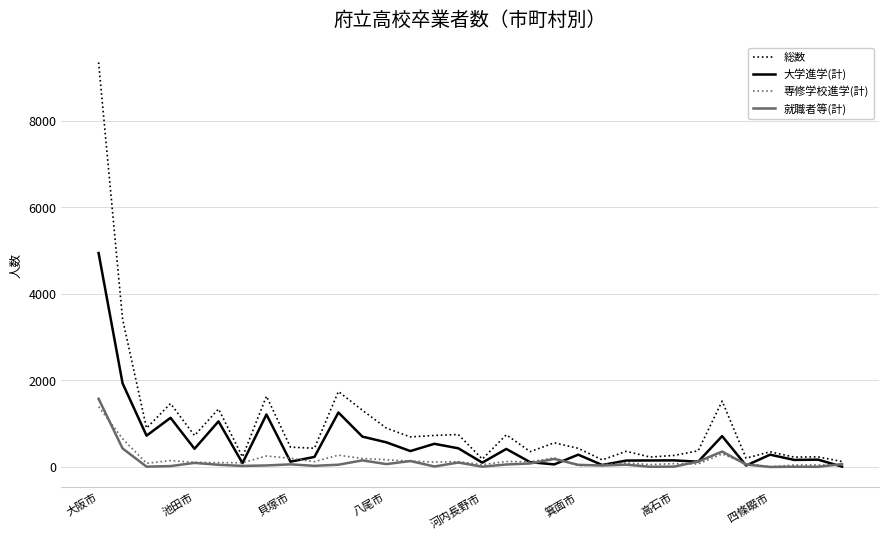

Which series has the largest total across all categories?

総数